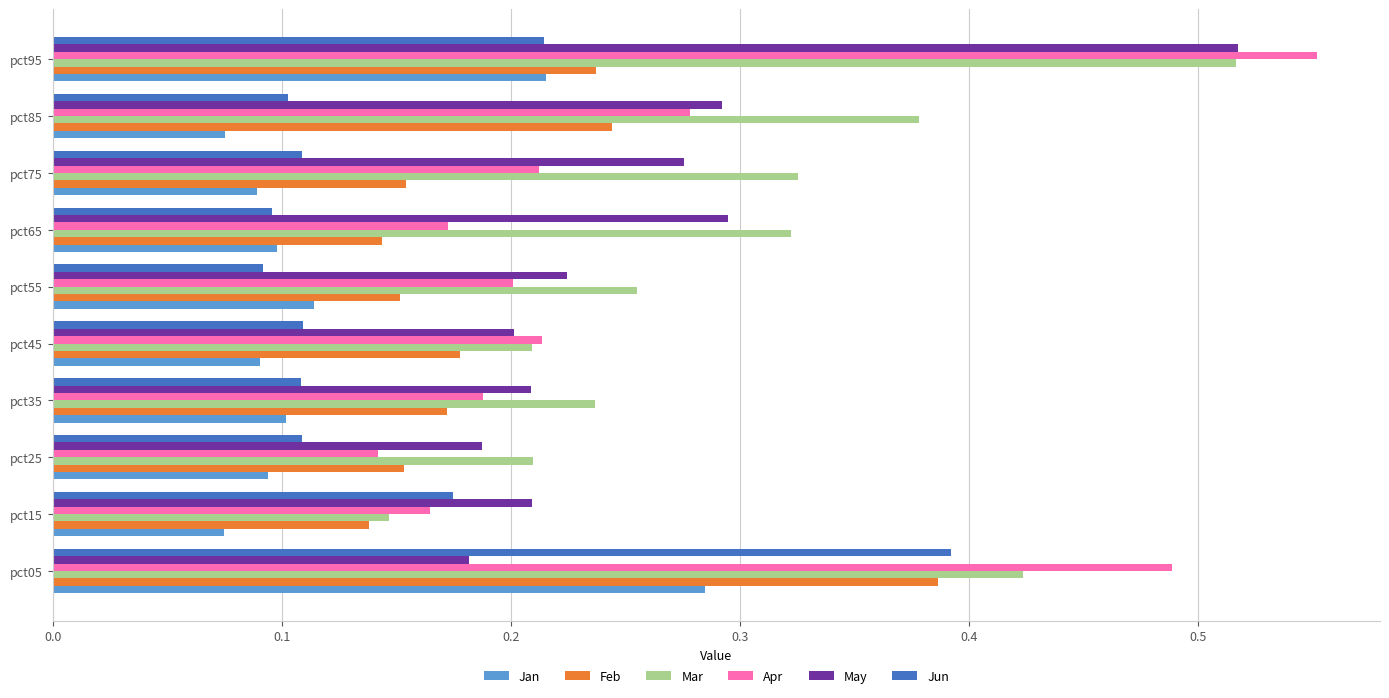

What are all the series names shown in the legend?

Jan, Feb, Mar, Apr, May, Jun